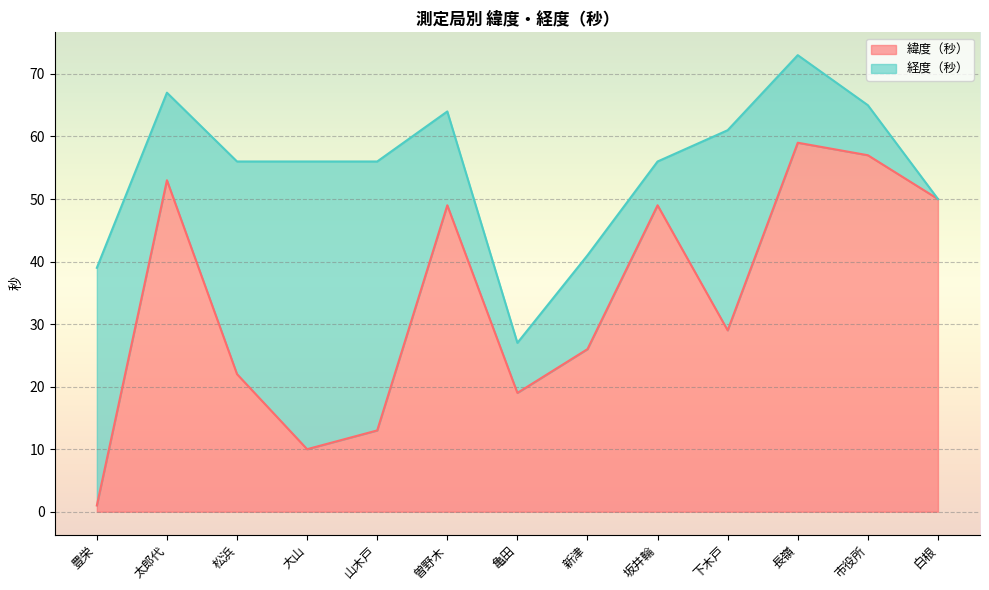

The chart shows a value of 15 at 下木戸. True or false?

False